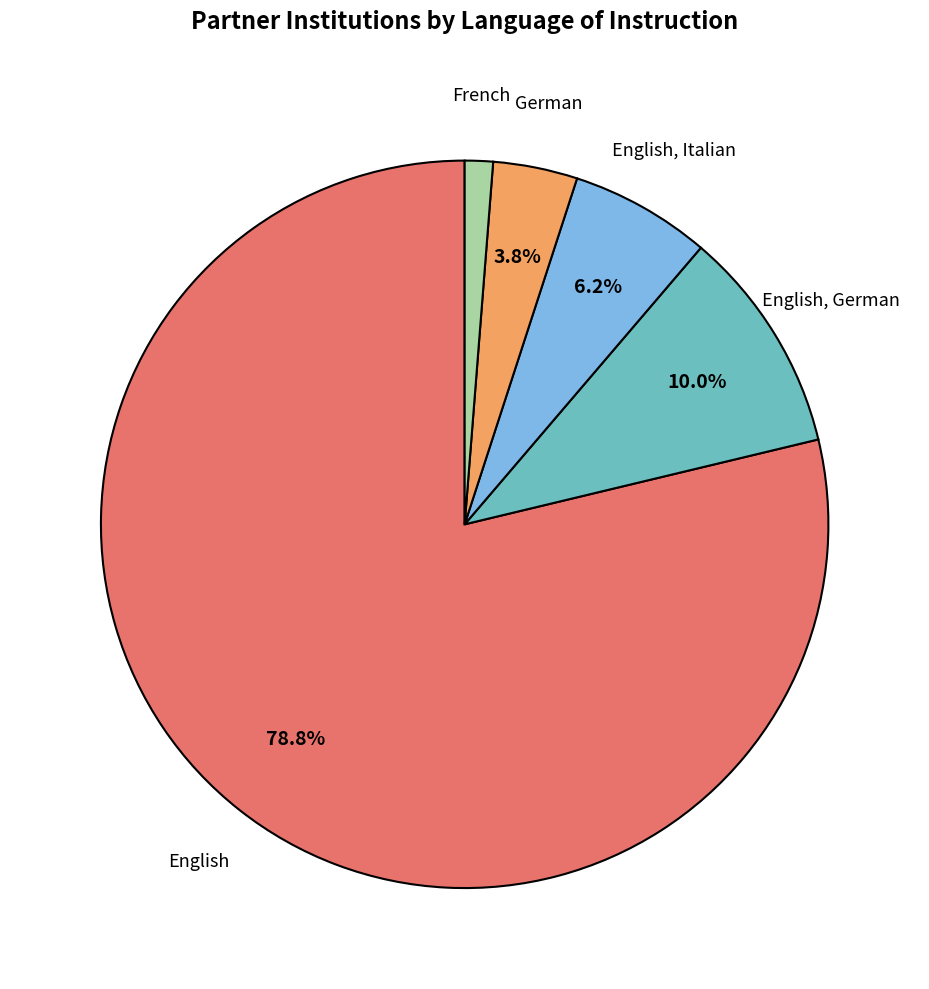

Is there a majority slice in this chart?

Yes